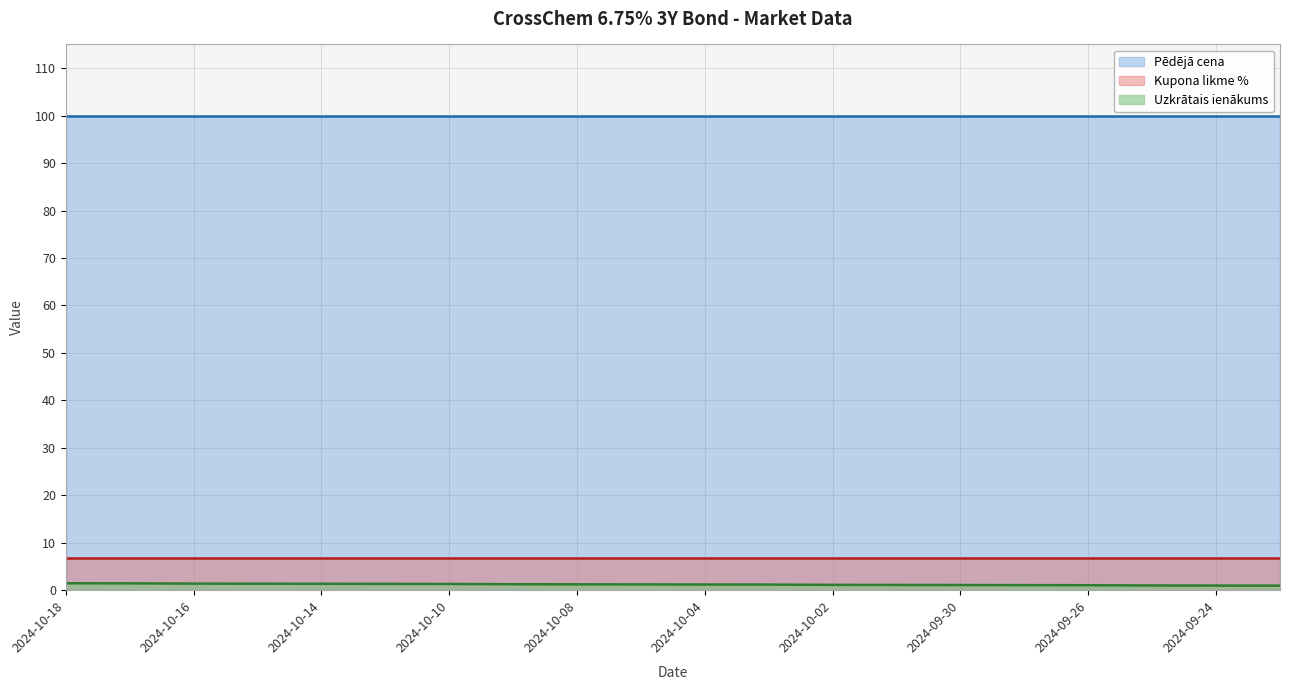

What is the difference between the maximum and minimum values in the Uzkrātais ienākums series?

0.5